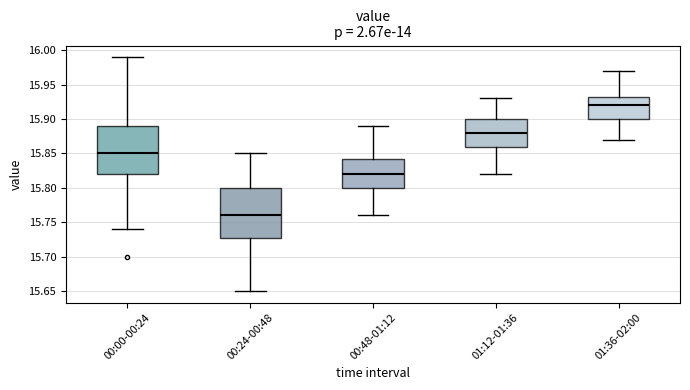

Reading left to right, read every box against the y-axis: the position of its median line, the range the box covers, and the ends of its whiskers. The values are not printed on the chart, so give them approximately, as read against the axis.

00:00-00:24: median 15.850, box 15.820 to 15.890, whiskers 15.740 to 15.990
00:24-00:48: median 15.760, box 15.730 to 15.800, whiskers 15.650 to 15.850
00:48-01:12: median 15.820, box 15.800 to 15.845, whiskers 15.760 to 15.890
01:12-01:36: median 15.880, box 15.860 to 15.900, whiskers 15.820 to 15.930
01:36-02:00: median 15.920, box 15.900 to 15.935, whiskers 15.870 to 15.970